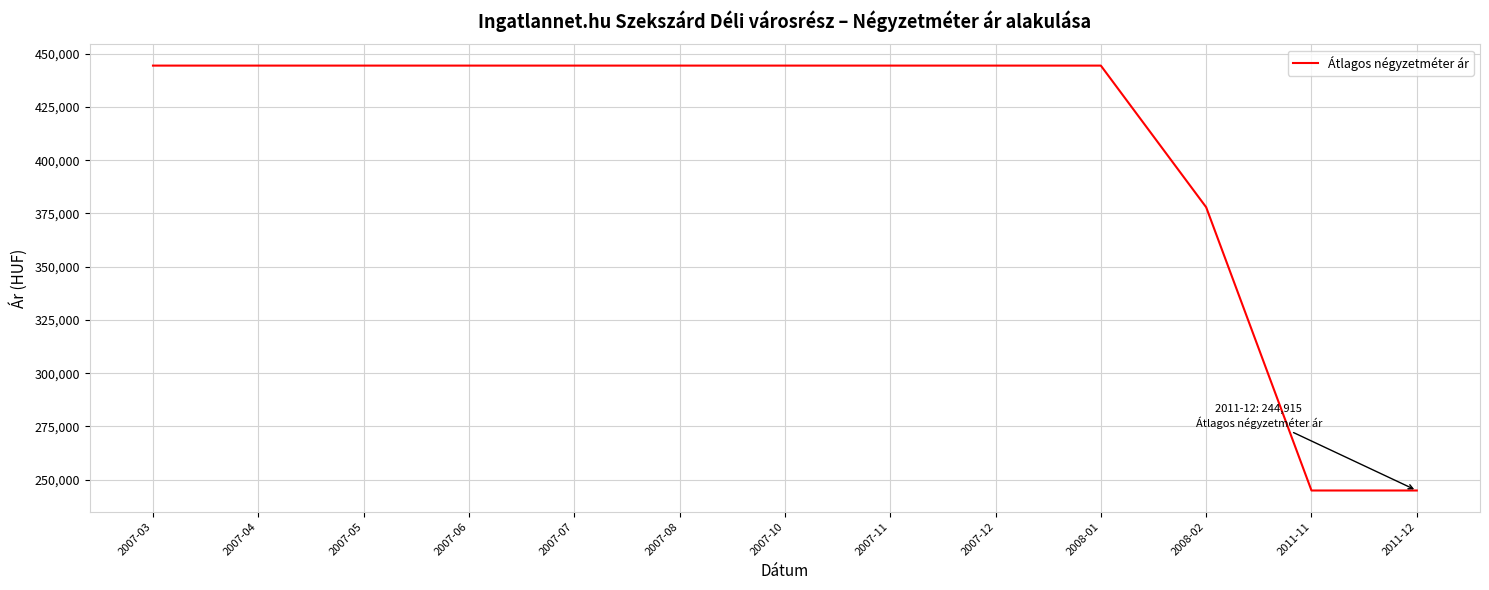

What is the difference between the maximum and minimum values?

199529